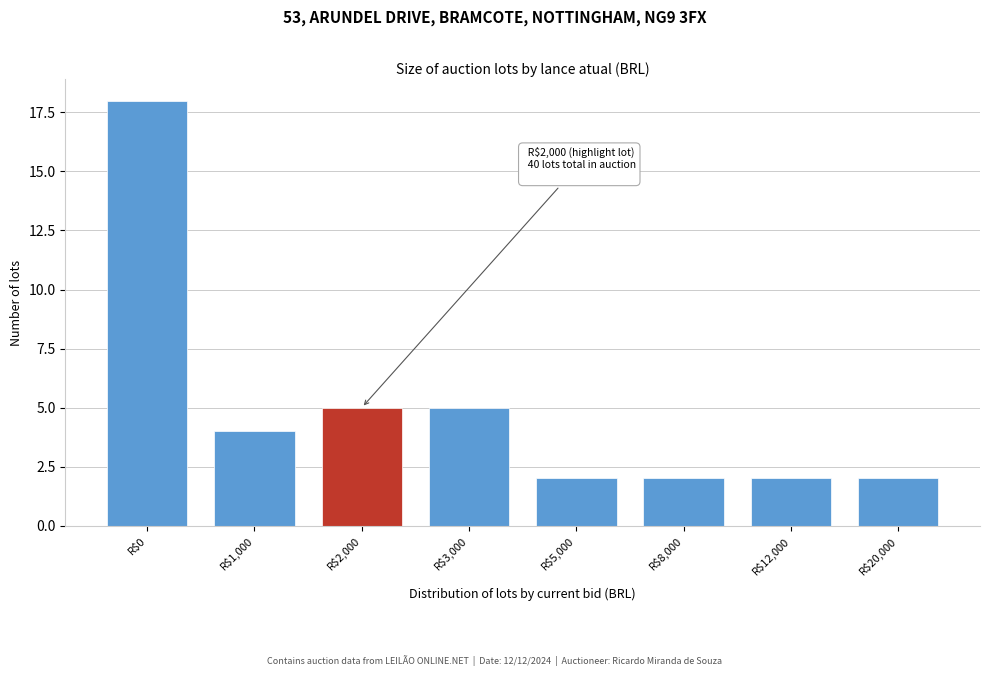

Reading left to right, list all the values displayed in this chart.

18	4	5	5	2	2	2	2